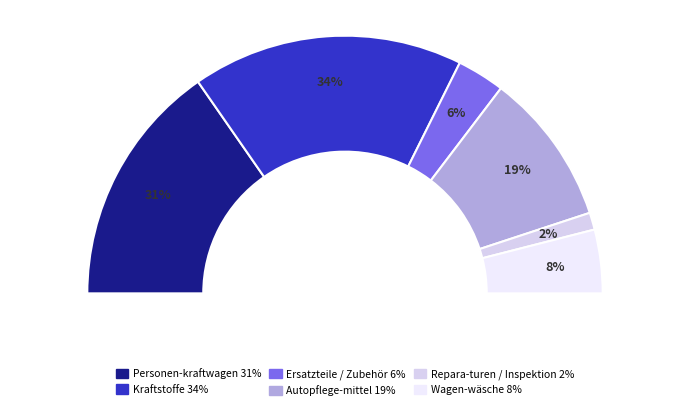

How much of the chart is everything except Personen-kraftwagen?

69.3%